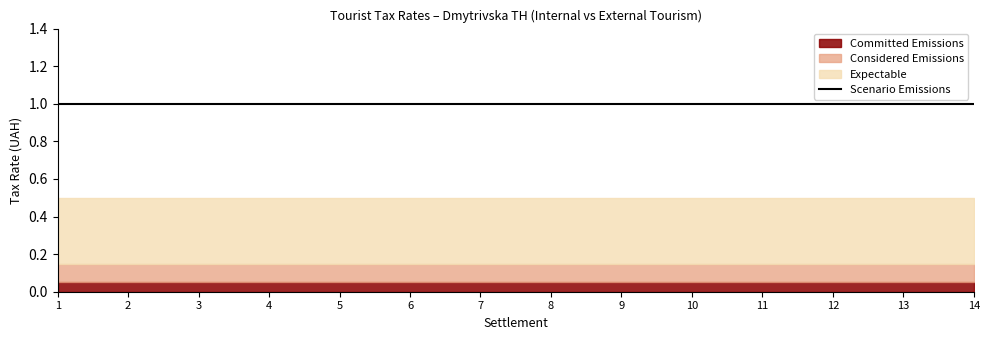

True or false: Expectable and Scenario Emissions cross at least once.

False